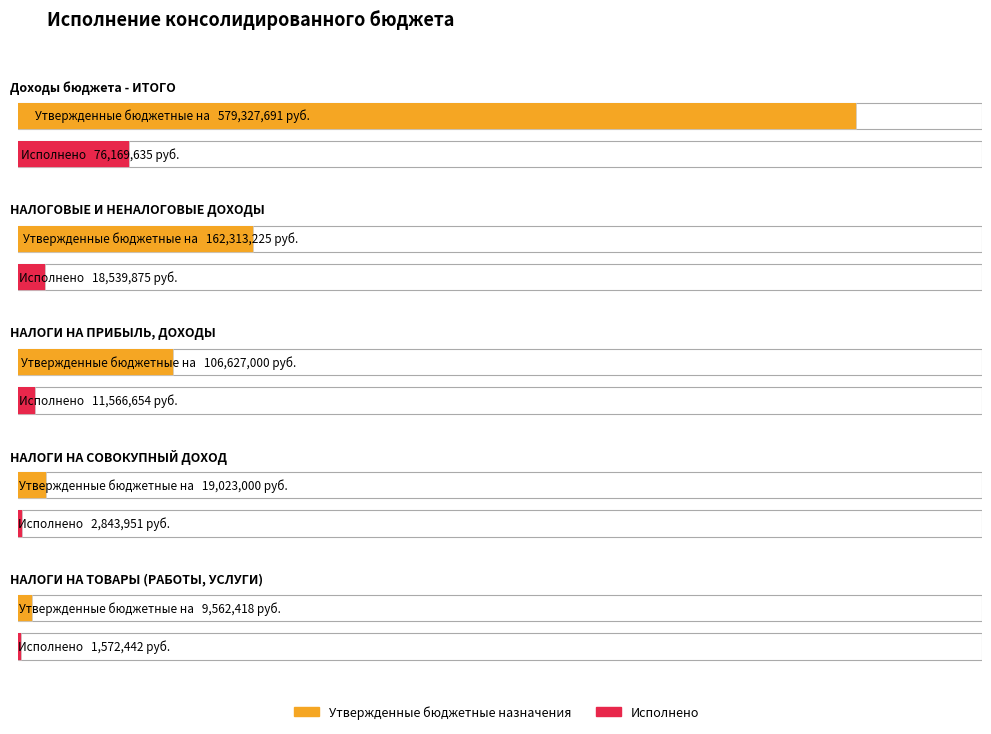

List the labels in order of Утвержденные бюджетные назначения value, largest first.

Доходы бюджета - ИТОГО, НАЛОГОВЫЕ И НЕНАЛОГОВЫЕ ДОХОДЫ, НАЛОГИ НА ПРИБЫЛЬ, ДОХОДЫ, НАЛОГИ НА СОВОКУПНЫЙ ДОХОД, НАЛОГИ НА ТОВАРЫ (РАБОТЫ, УСЛУГИ)